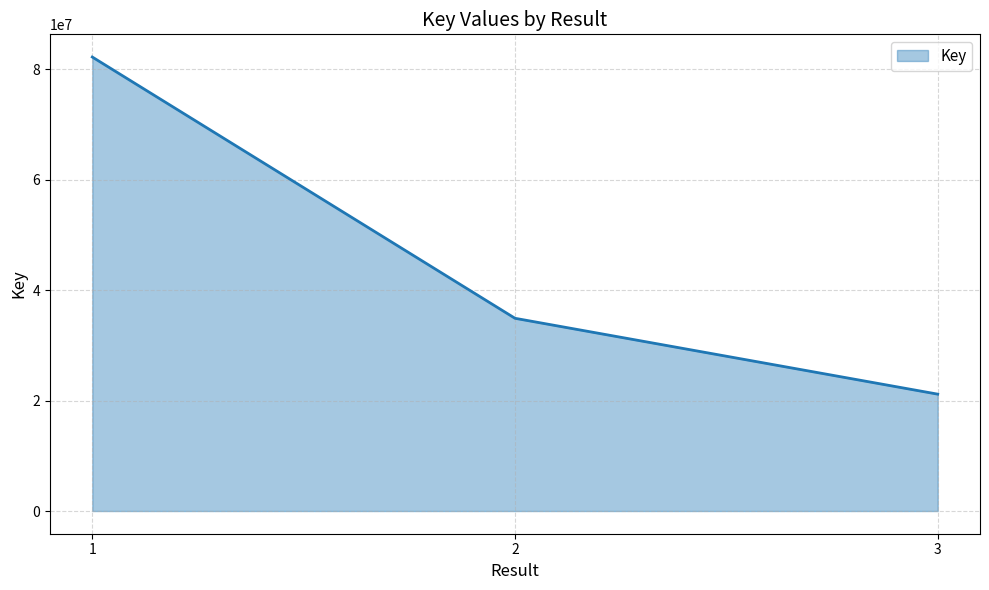

What is the average value?

46108146